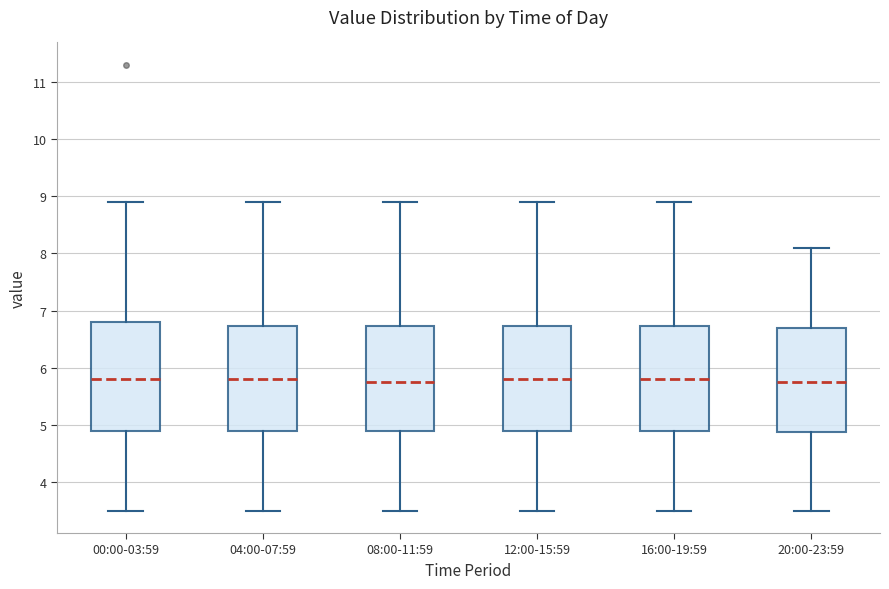

Reading left to right, read every box against the y-axis: the position of its median line, the range the box covers, and the ends of its whiskers. The values are not printed on the chart, so give them approximately, as read against the axis.

00:00-03:59: median 5.8, box 4.9 to 6.8, whiskers 3.5 to 8.9
04:00-07:59: median 5.8, box 4.9 to 6.7, whiskers 3.5 to 8.9
08:00-11:59: median 5.8, box 4.9 to 6.7, whiskers 3.5 to 8.9
12:00-15:59: median 5.8, box 4.9 to 6.7, whiskers 3.5 to 8.9
16:00-19:59: median 5.8, box 4.9 to 6.7, whiskers 3.5 to 8.9
20:00-23:59: median 5.8, box 4.9 to 6.7, whiskers 3.5 to 8.1